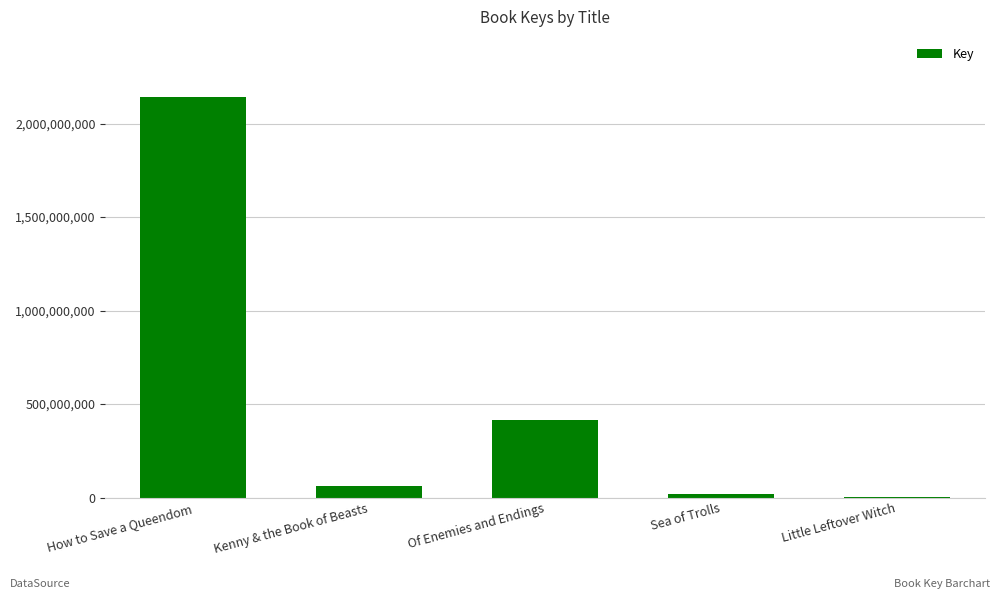

True or false: the data shows 1070133210 at How to Save a Queendom.

False